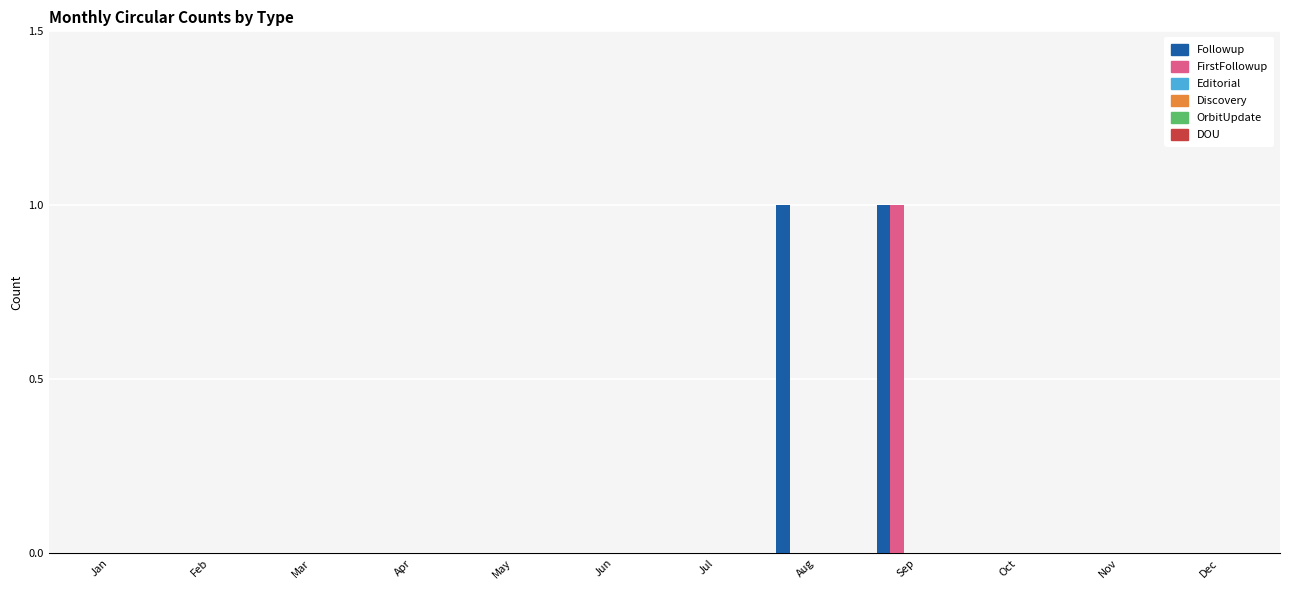

How many groups of bars are there?

12